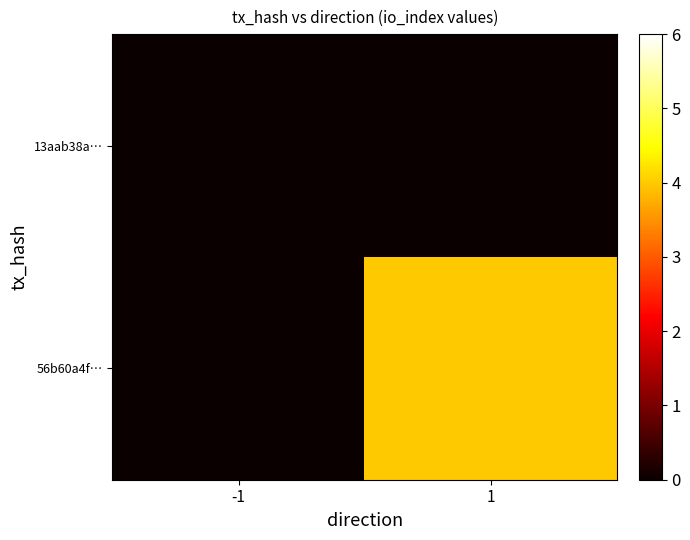

What is the maximum value shown in the chart?

4